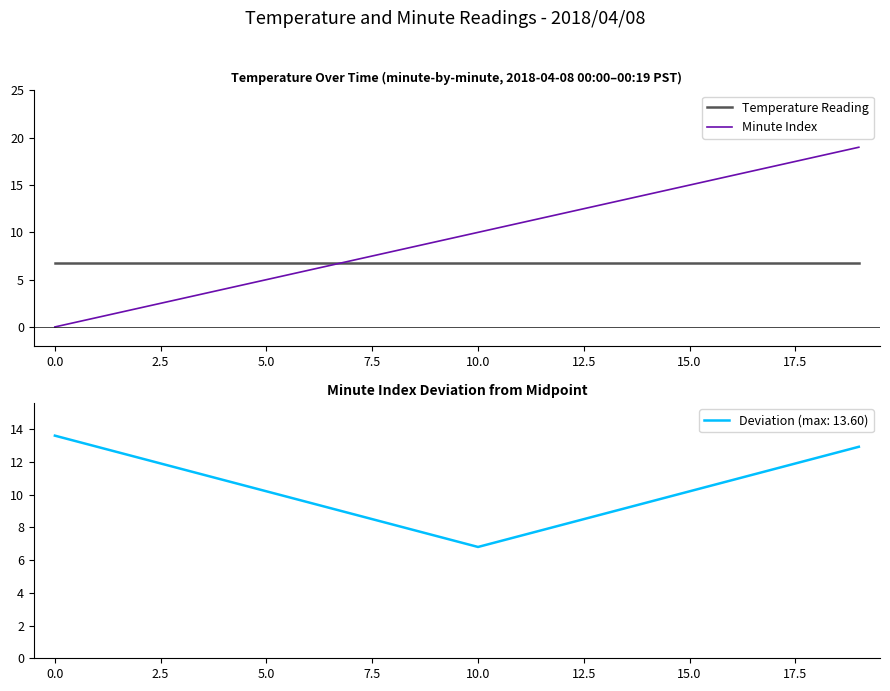

Reading left to right, what are all the values shown in this chart?

Temperature Reading: 6.8	6.8	6.8	6.8	6.8	6.8	6.8	6.8	6.8	6.8	6.8	6.8	6.8	6.8	6.8	6.8	6.8	6.8	6.8	6.8
Minute Index: 0.0	1.0	2.0	3.0	4.0	5.0	6.0	7.0	8.0	9.0	10.0	11.0	12.0	13.0	14.0	15.0	16.0	17.0	18.0	19.0